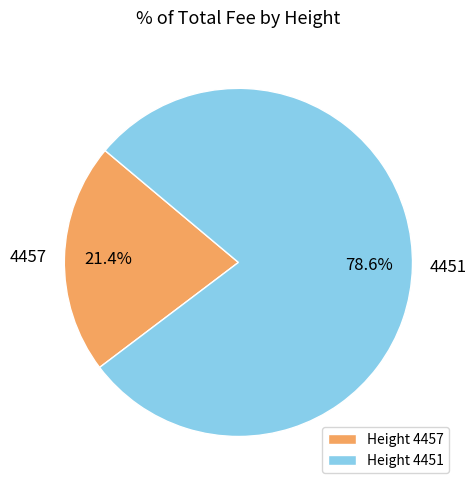

To the nearest percent, what percentage of the pie is 4451?

79%